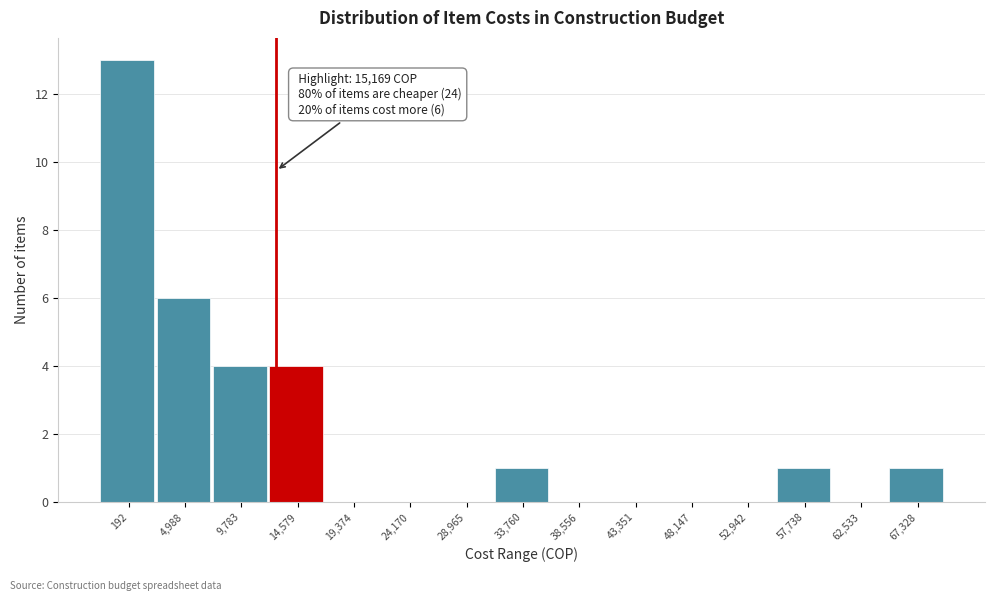

Reading left to right, what are all the values shown in this chart?

192=13	4,988=6	9,783=4	14,579=4	19,374=0	24,170=0	28,965=0	33,760=1	38,556=0	43,351=0	48,147=0	52,942=0	57,738=1	62,533=0	67,328=1